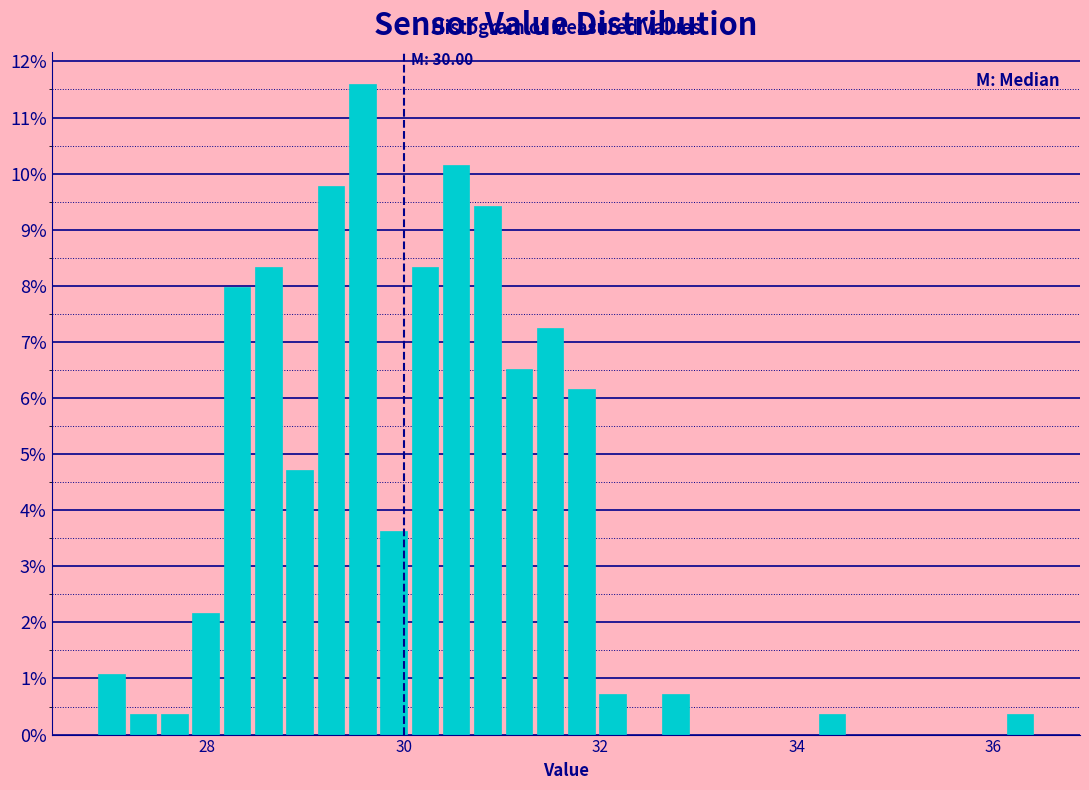

Around what value on the x-axis is the tallest bar? Give the approximate position of its centre, as read against the axis.

29.6